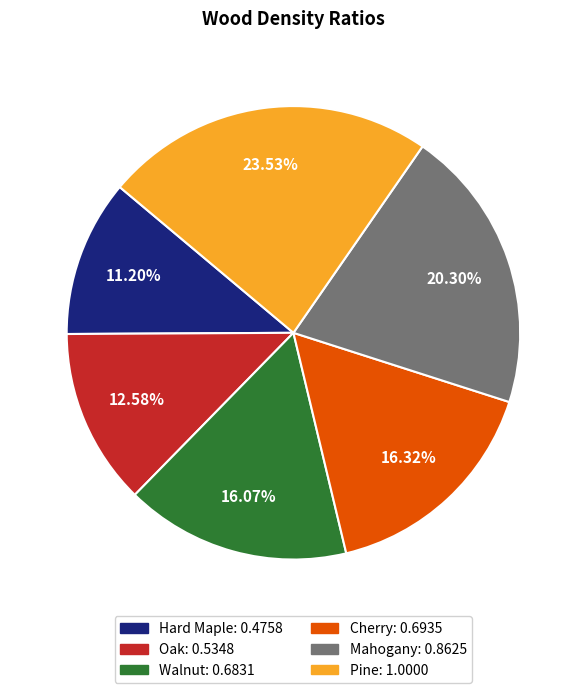

What percentage is the Mahogany slice, to the nearest percent?

20%